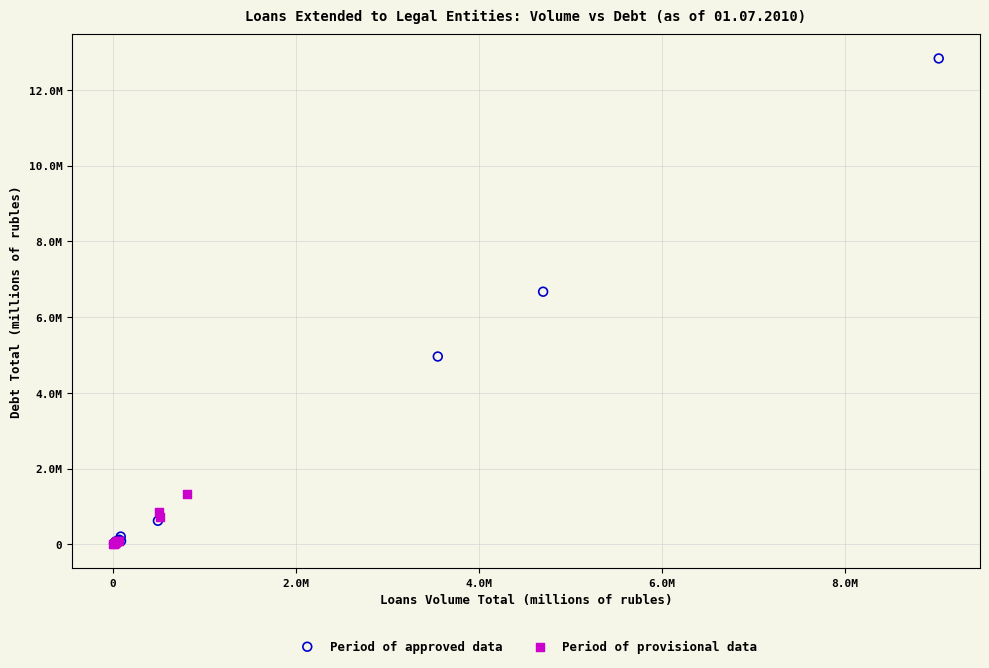

What are all the series names shown in the legend?

Period of approved data, Period of provisional data